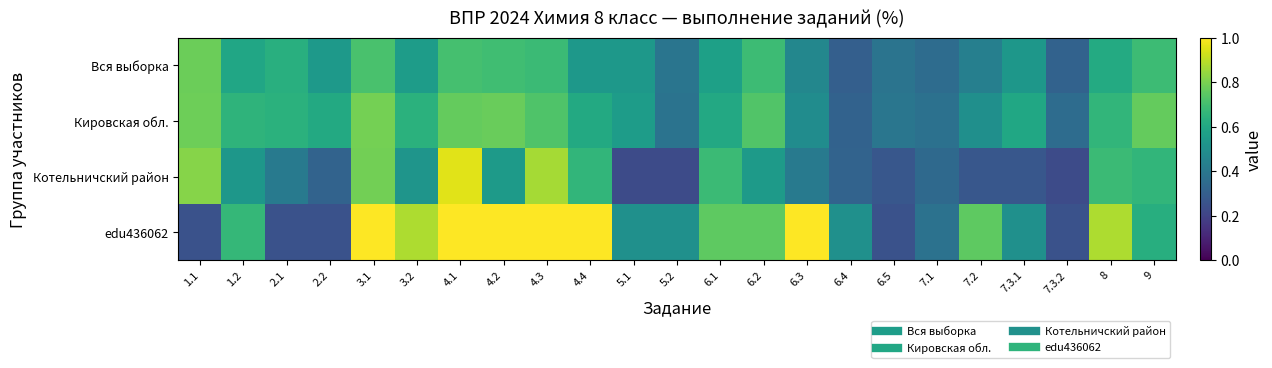

Which series has the widest spread of values?

edu436062